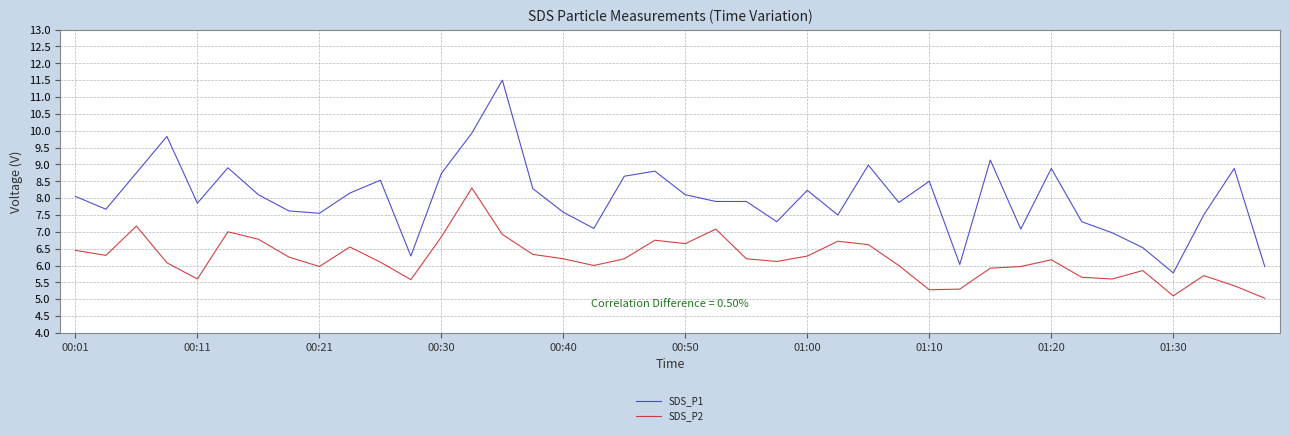

What is the difference between the maximum and minimum values in the SDS_P2 series?

3.3